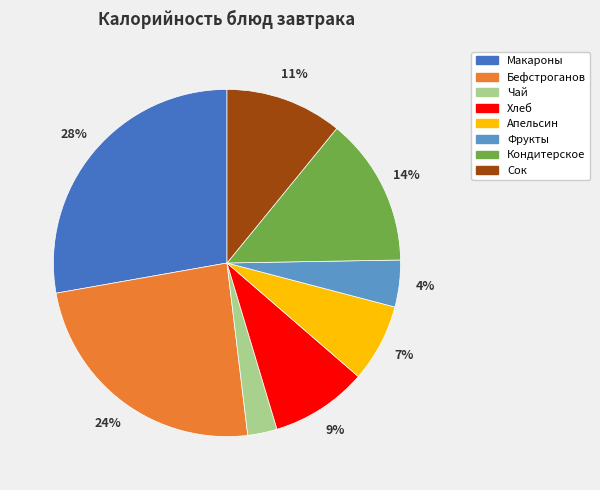

The Сок slice represents 11% of the pie. True or false?

True